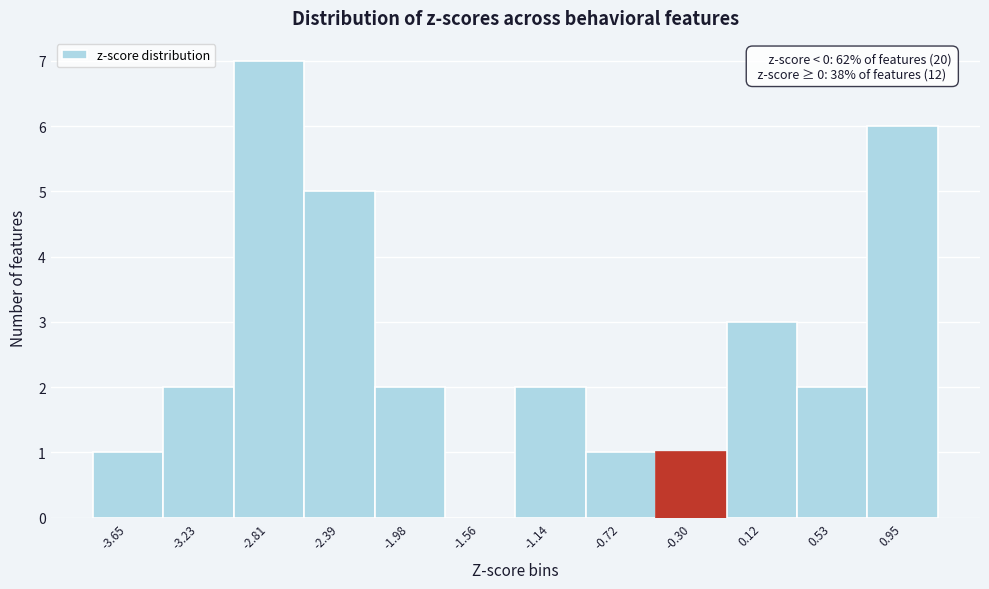

Reading right to left, list all the values displayed in this chart.

0.95=6	0.53=2	0.12=3	-0.30=1	-0.72=1	-1.14=2	-1.56=0	-1.98=2	-2.39=5	-2.81=7	-3.23=2	-3.65=1